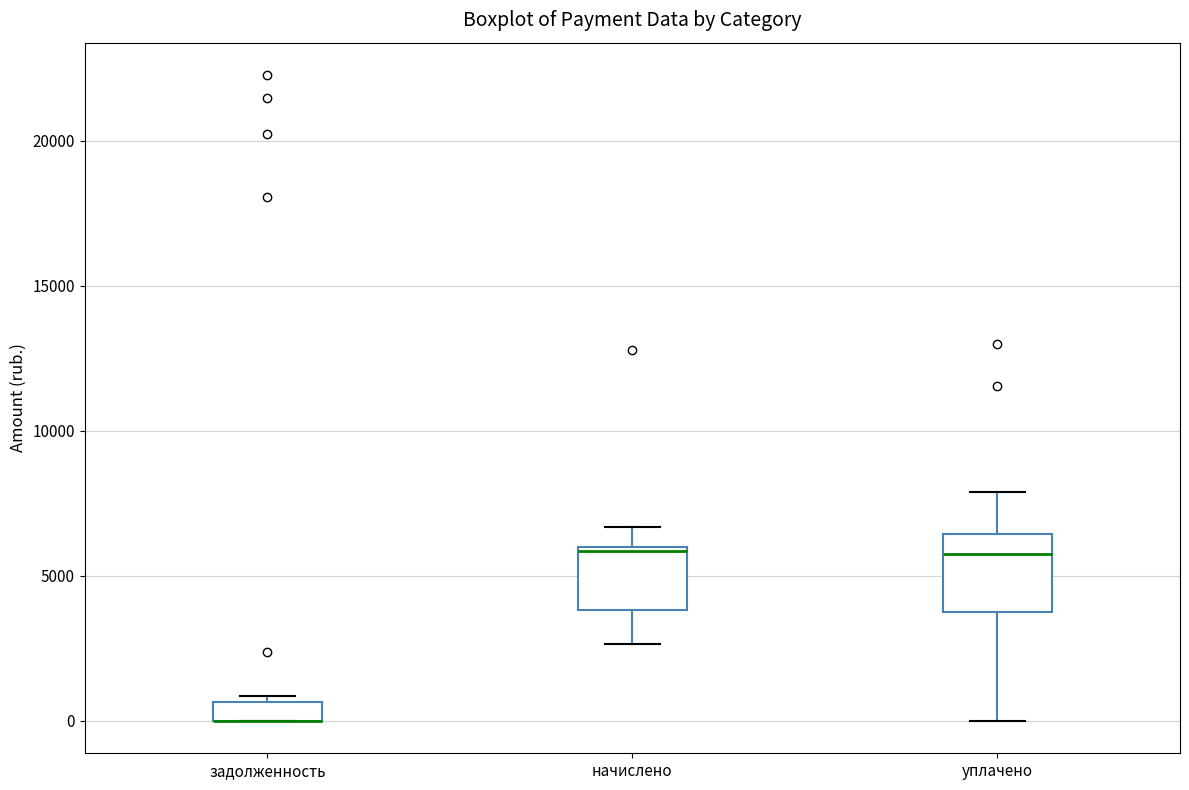

Comparing the boxes themselves (not the whiskers), which one is the tallest?

уплачено